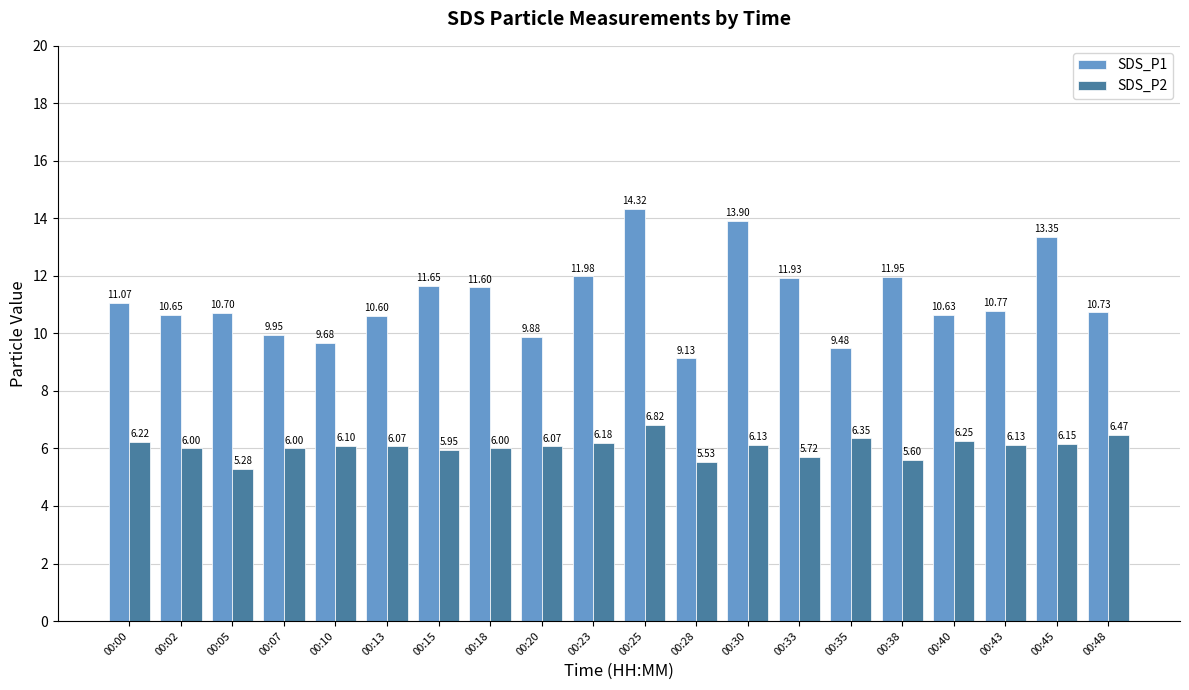

The value of SDS_P1 at 00:25 is 20.3. True or false?

False